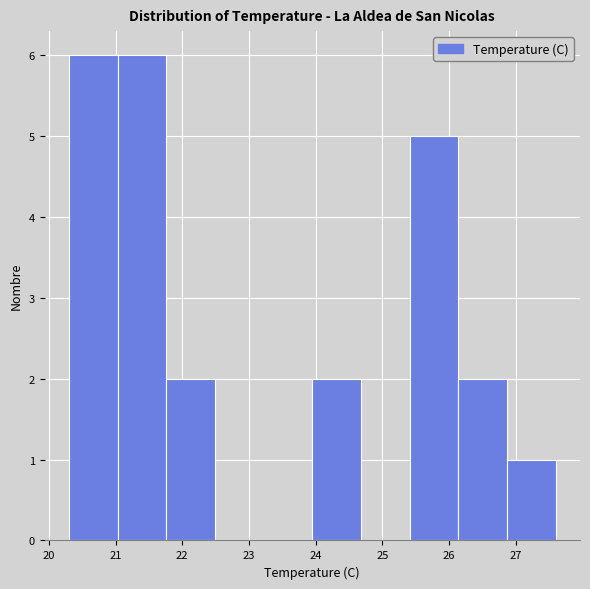

Reading left to right, transcribe this chart: for each bar, give the range it covers on the x-axis and its height. Neither the bar edges nor the heights are printed on the chart, so give them approximately, as read against the axes.

20.30 to 21.03: 6
21.03 to 21.76: 6
21.76 to 22.49: 2
22.49 to 23.22: 0
23.22 to 23.95: 0
23.95 to 24.68: 2
24.68 to 25.41: 0
25.41 to 26.14: 5
26.14 to 26.87: 2
26.87 to 27.60: 1